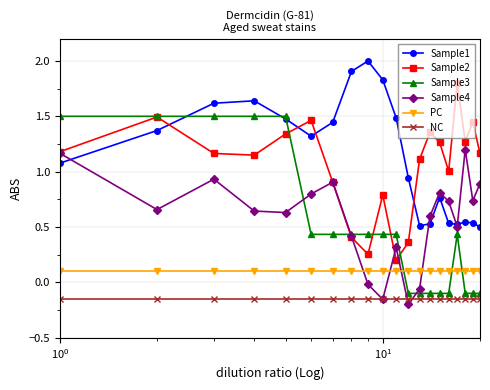

What is the value of the PC point at the 20th from the left?

0.1